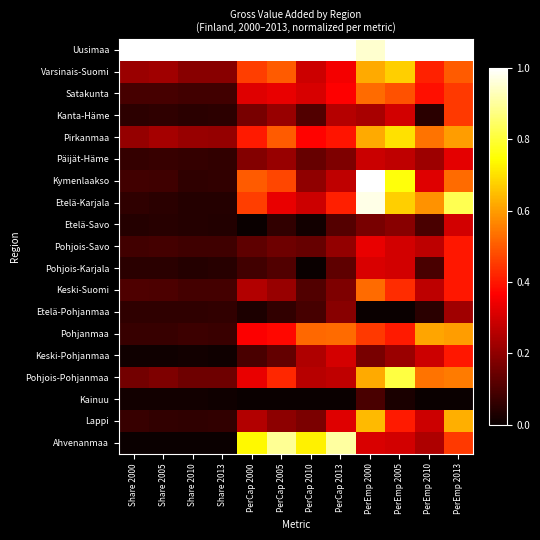

At which category is the sum across all series the highest?

PerEmp 2013